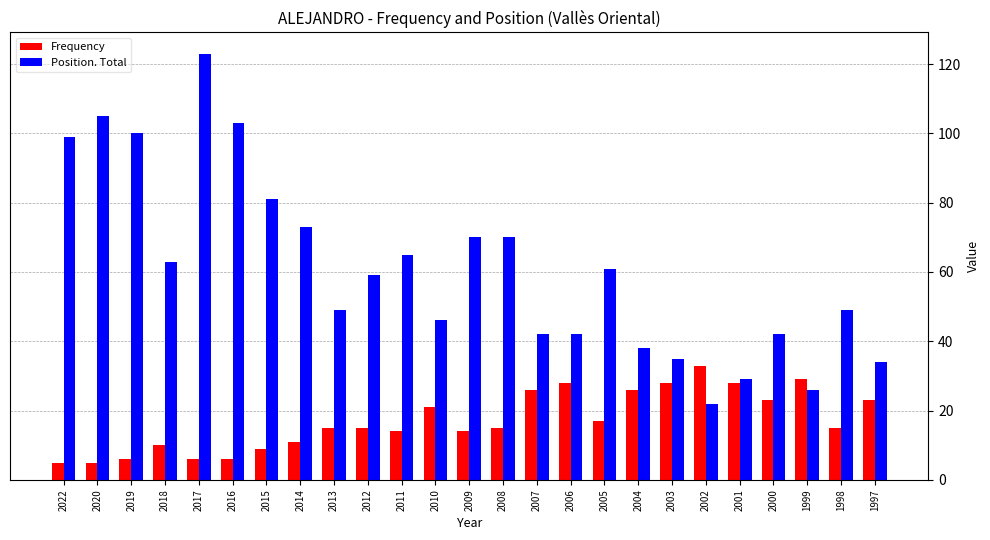

How many bars are there in total?

50